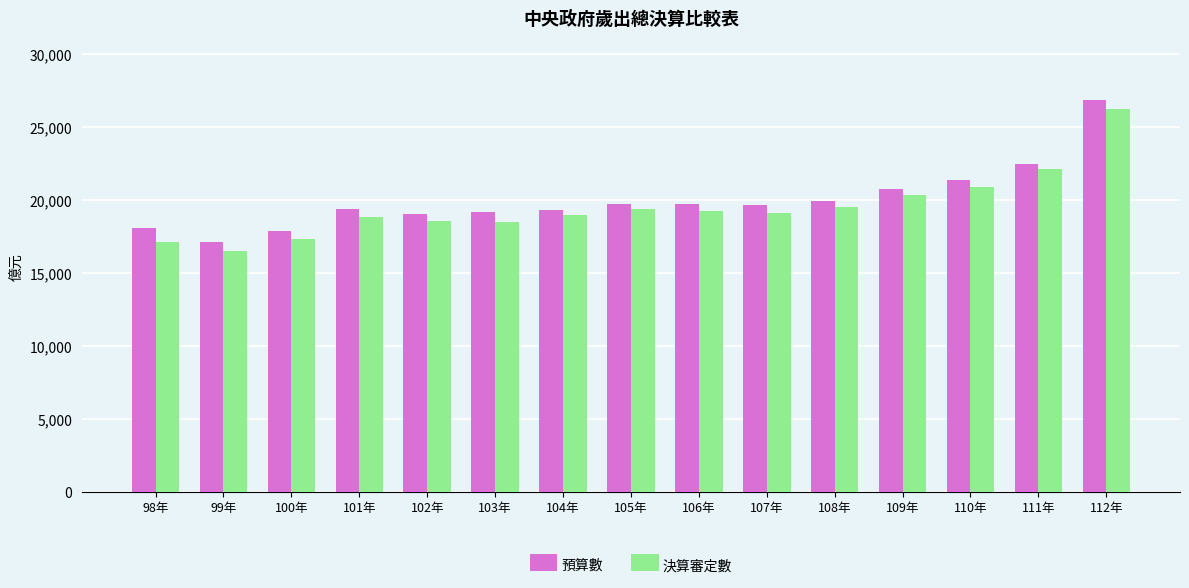

What position from the right is 102年?

11